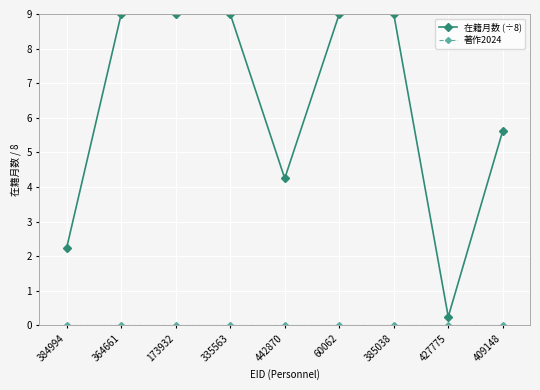

Which series changed the most between 335563 and 409148?

在籍月数 (÷8)